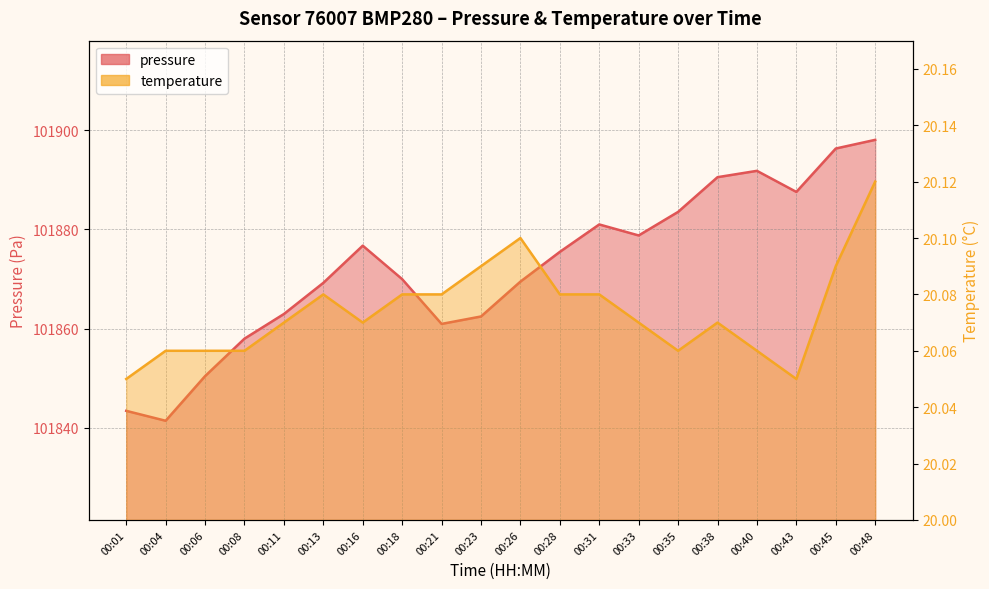

What are all the series names shown in the legend?

pressure, temperature